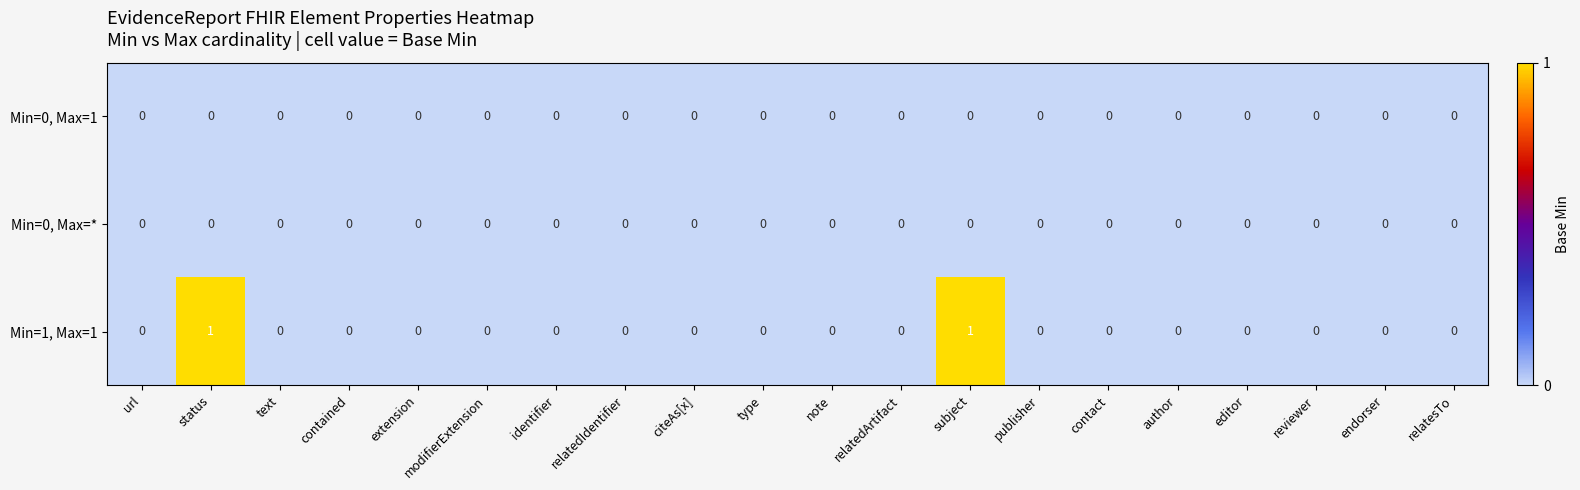

The value of Min=1, Max=1 at reviewer is 0. True or false?

True